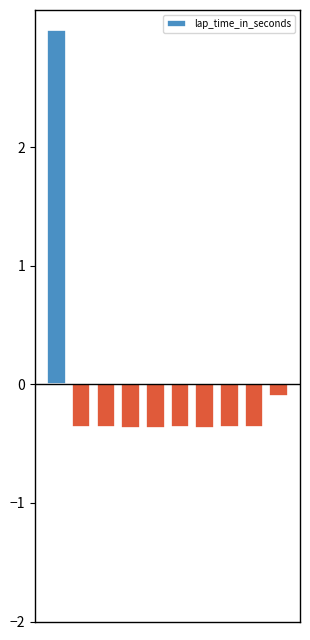

How many values are below 0?

9